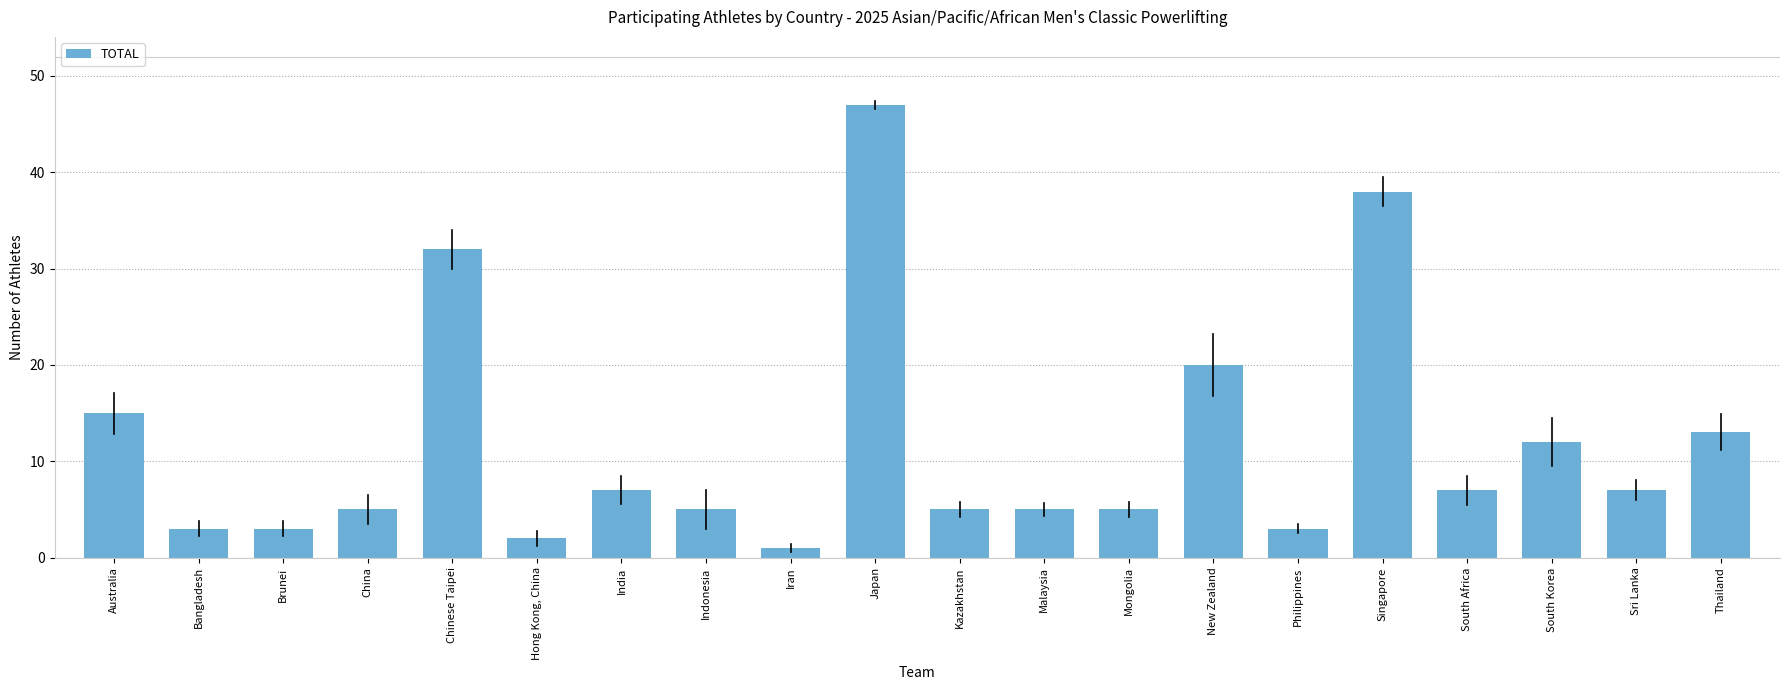

What position from the right is New Zealand?

7